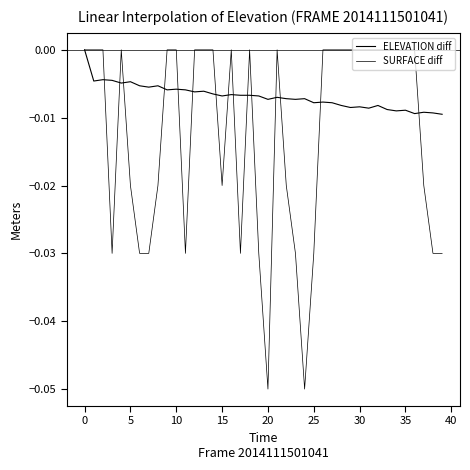

List the series in order of their peak value, highest first.

ELEVATION diff, SURFACE diff